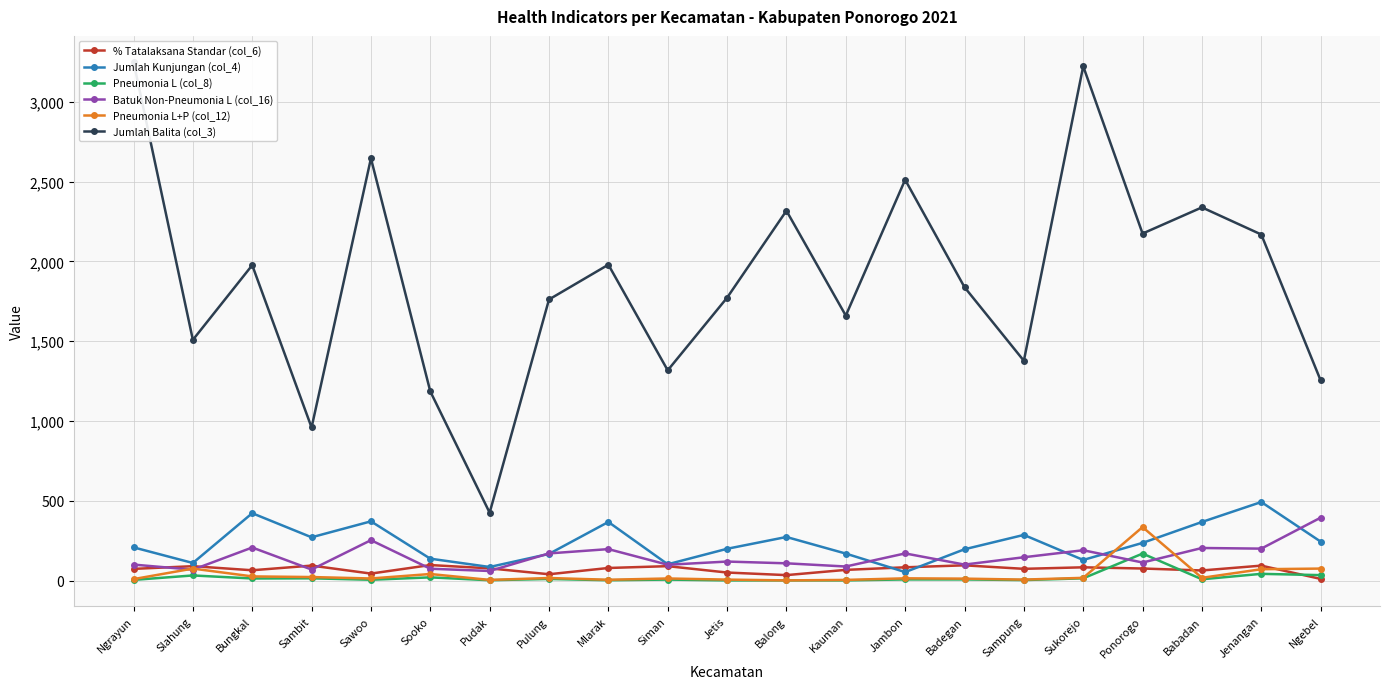

Reading left to right, list all the values displayed in this chart.

% Tatalaksana Standar (col_6): 73.1	90.0	64.5	93.7	43.7	97.1	76.5	39.5	78.8	90.2	50.2	34.1	66.9	83.0	95.4	73.4	83.0	75.4	63.2	93.5	10.3
Jumlah Kunjungan (col_4): 208.0	110.0	422.0	271.0	371.0	137.0	85.0	167.0	367.0	102.0	199.0	273.0	169.0	53.0	196.0	286.0	129.0	236.0	367.0	492.0	244.0
Pneumonia L (col_8): 4.0	32.0	13.0	14.0	5.0	20.0	2.0	10.0	2.0	6.0	1.0	1.0	1.0	7.0	7.0	3.0	14.0	169.0	8.0	42.0	34.0
Batuk Non-Pneumonia L (col_16): 100.0	68.0	207.0	69.0	253.0	74.0	60.0	170.0	197.0	99.0	119.0	108.0	88.0	170.0	100.0	146.0	190.0	113.0	204.0	200.0	394.0
Pneumonia L+P (col_12): 9.0	75.0	26.0	22.0	13.0	41.0	4.0	16.0	5.0	13.0	6.0	1.0	4.0	14.0	12.0	6.0	17.0	335.0	17.0	71.0	75.0
Jumlah Balita (col_3): 3250.0	1508.0	1976.0	959.0	2645.0	1185.0	425.0	1761.0	1979.0	1317.0	1772.0	2317.0	1660.0	2511.0	1838.0	1377.0	3222.0	2174.0	2338.0	2168.0	1254.0